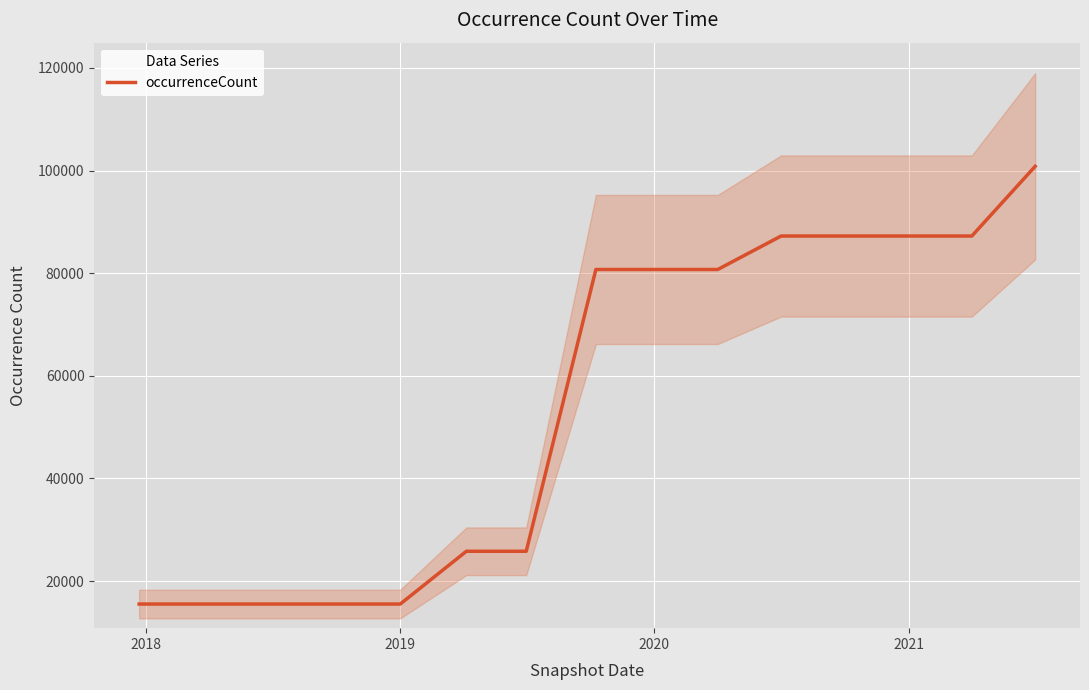

What is the maximum value shown in the chart?

100832